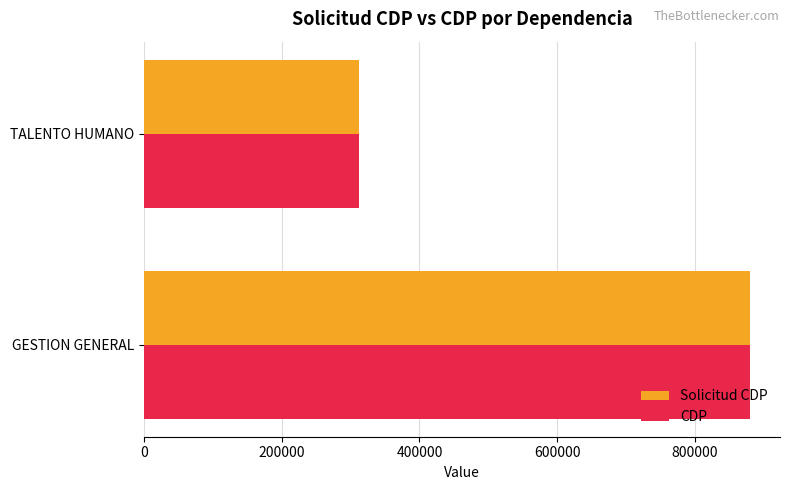

Rank the categories by Solicitud CDP value from highest to lowest.

GESTION GENERAL, TALENTO HUMANO